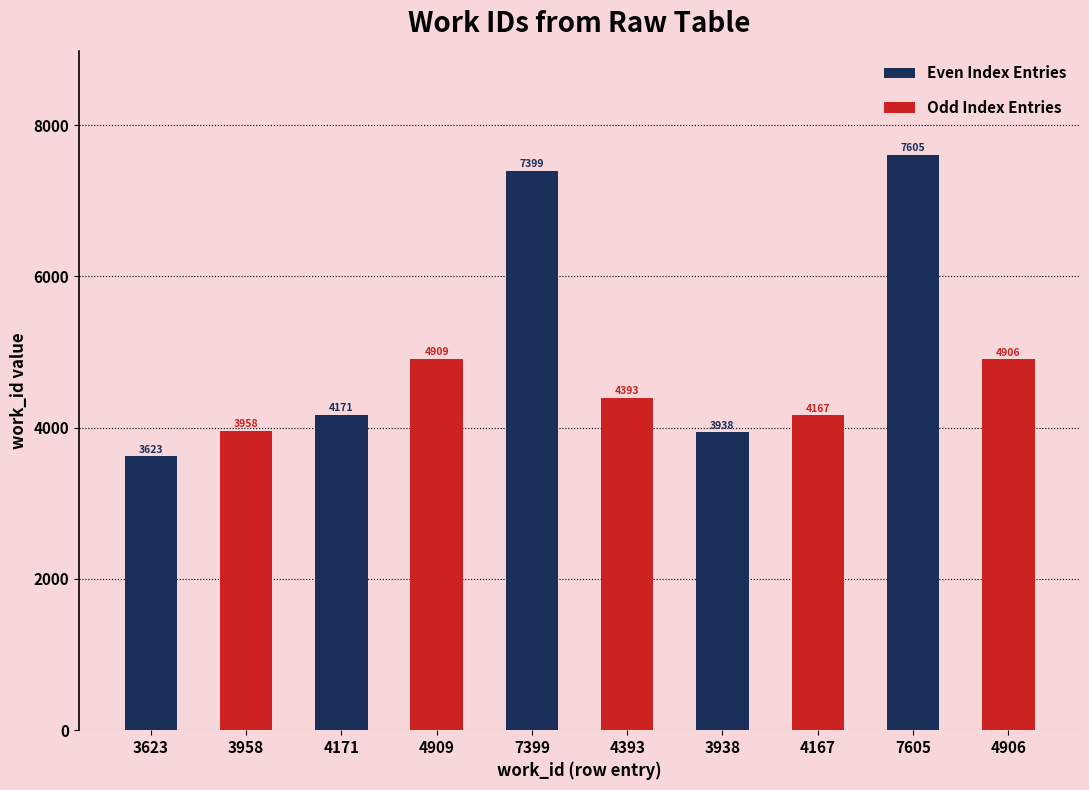

Which series changed the most between 4171 and 7399?

Even Index Entries